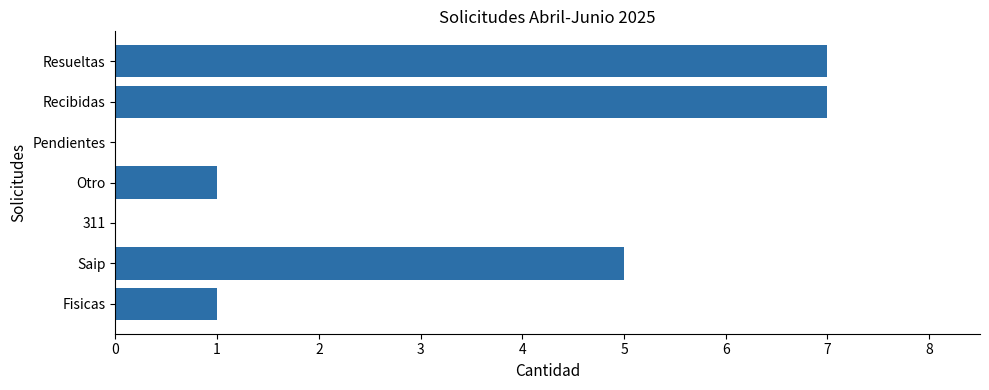

What is the greatest value displayed?

7